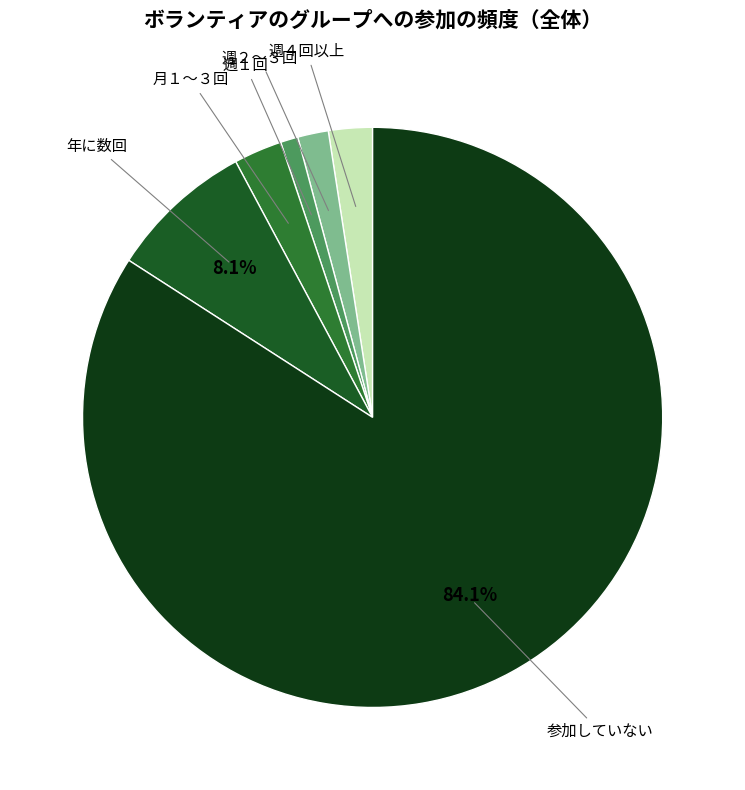

To the nearest percent, what is the combined percentage of 週２～３回 and 月１～３回?

4%